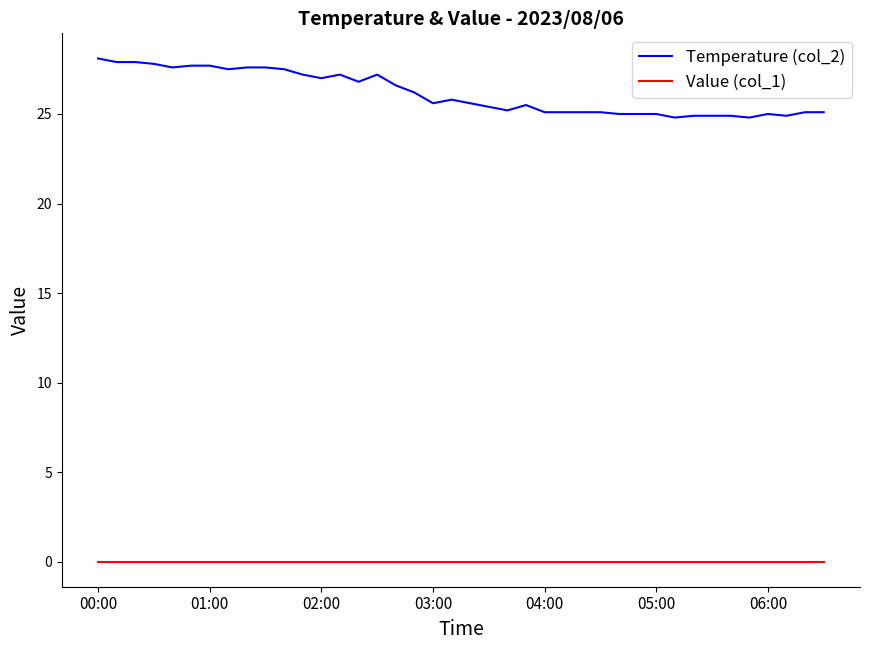

Which series has the widest spread of values?

Temperature (col_2)